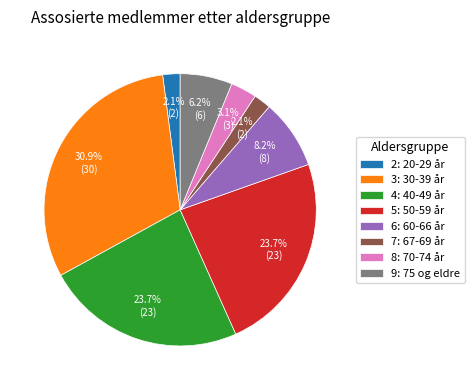

Is it true that 2: 20-29 år is 12% of the pie?

False